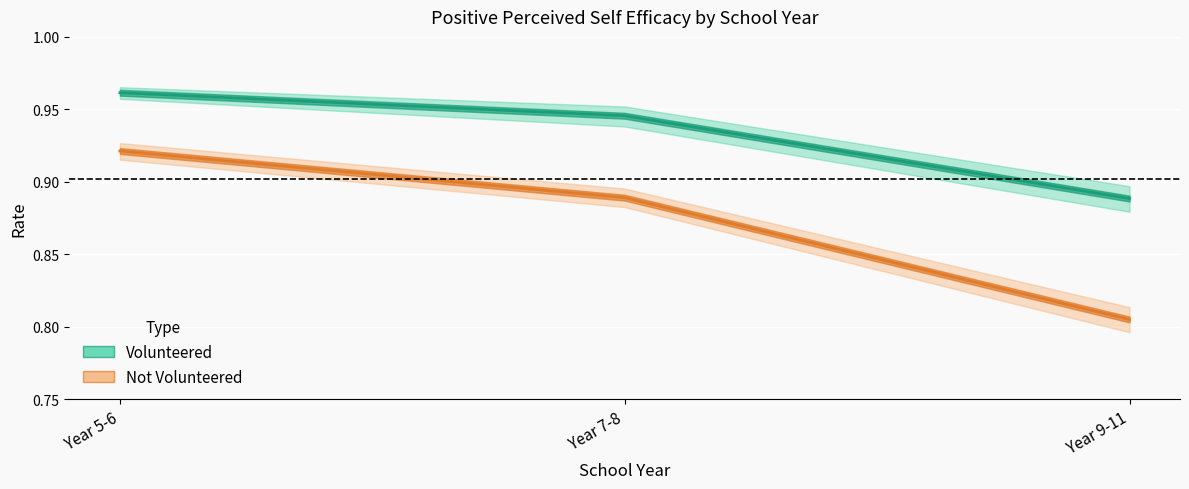

What is the value of the Volunteered point at the 1st from the left?

1.0